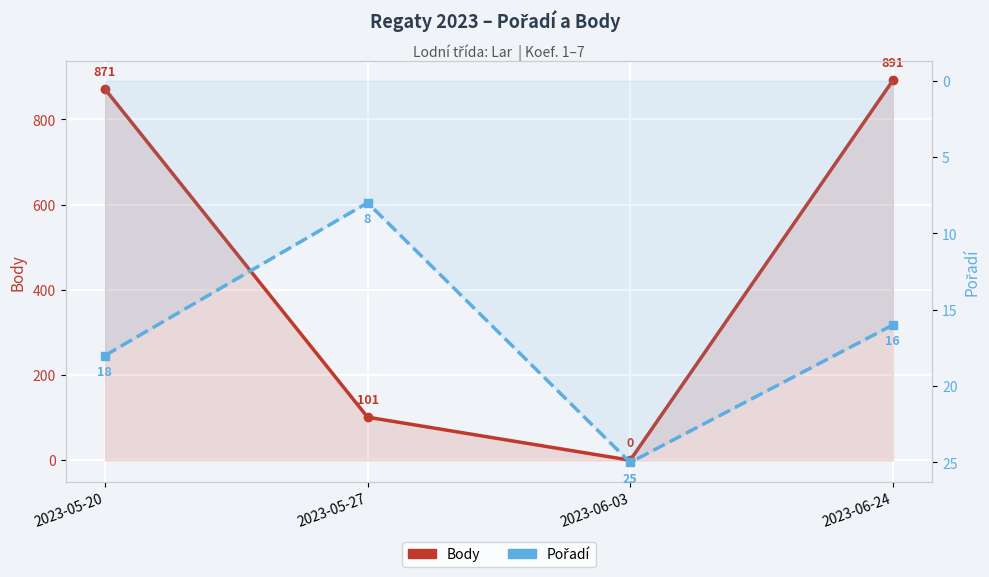

Which series has the largest total across all categories?

Body